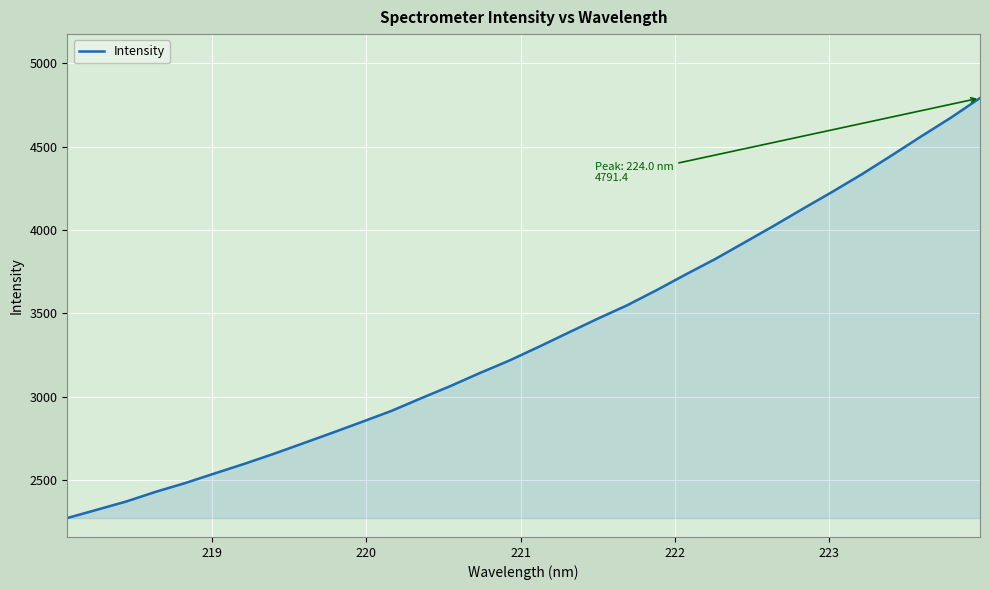

What is the minimum value shown in the chart?

2271.7